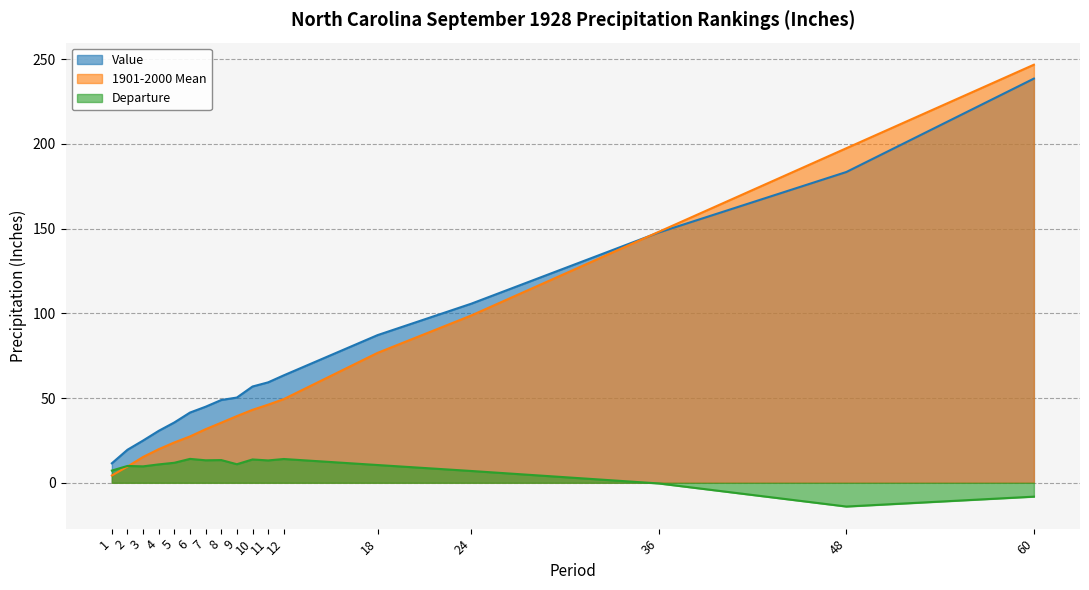

What is the approximate value of Value at 60?

238.6